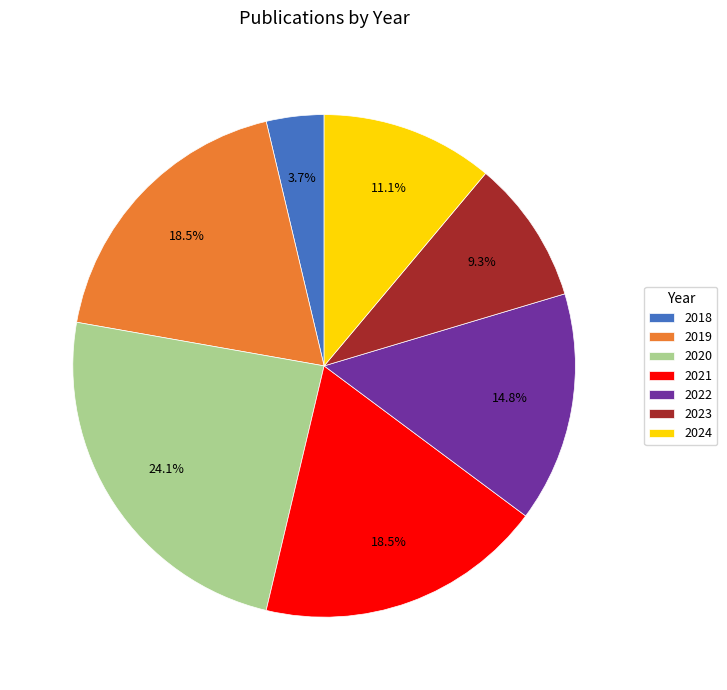

What is the smallest slice in the pie chart?

2018